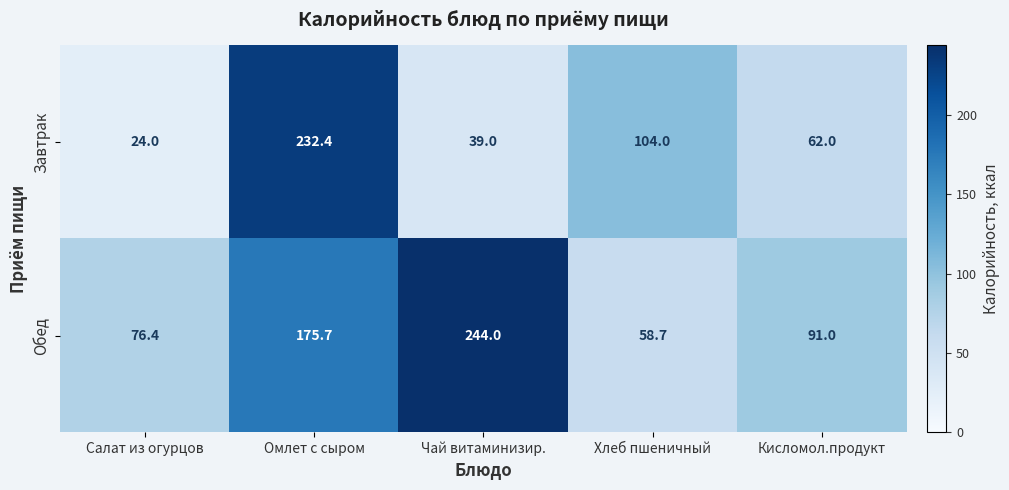

What is the minimum value for Обед?

58.7